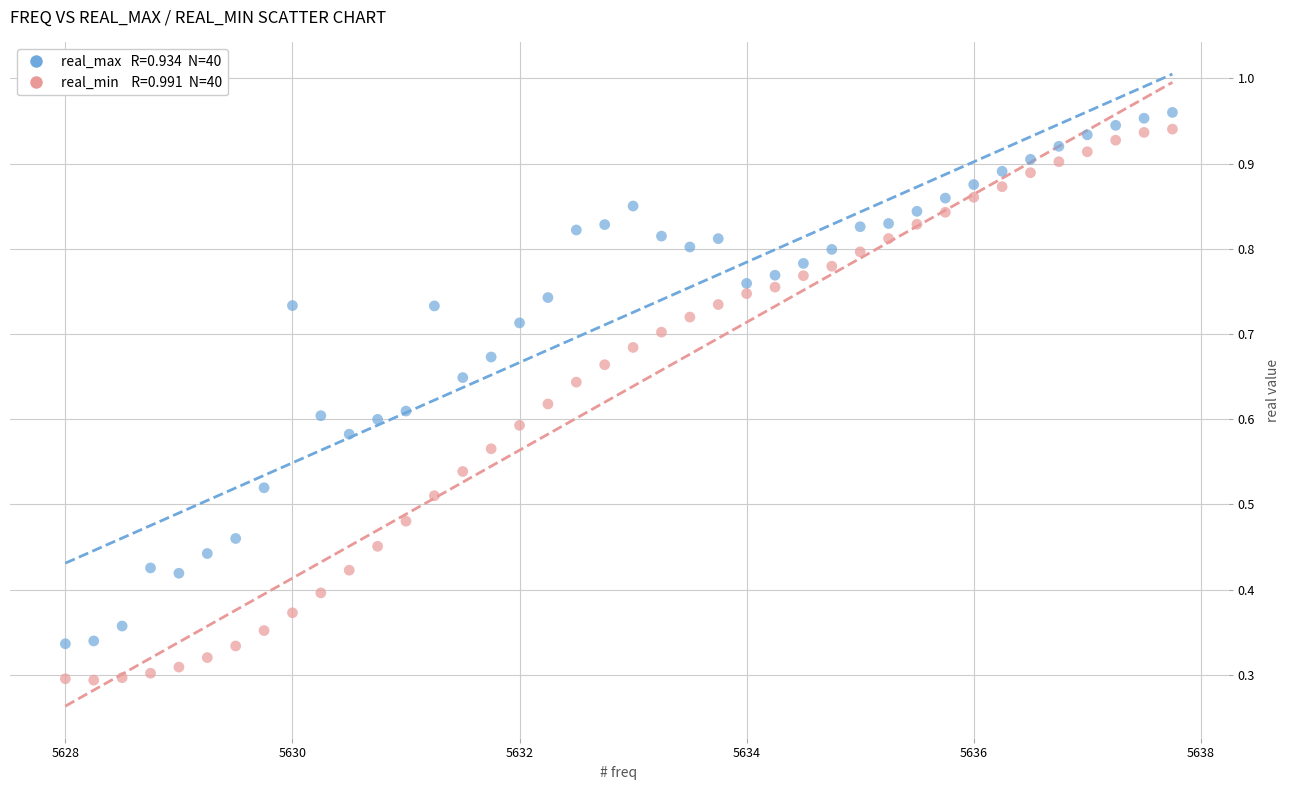

Across all data points, what is the range of X values (max minus min)?

9.8